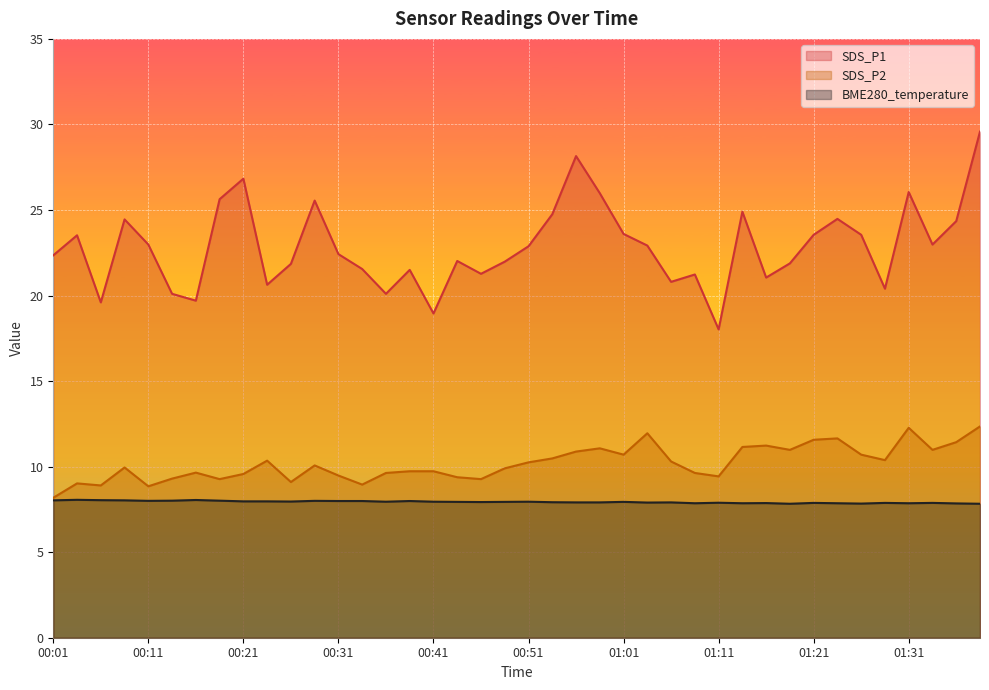

How many values in the SDS_P2 series are below 10?

20